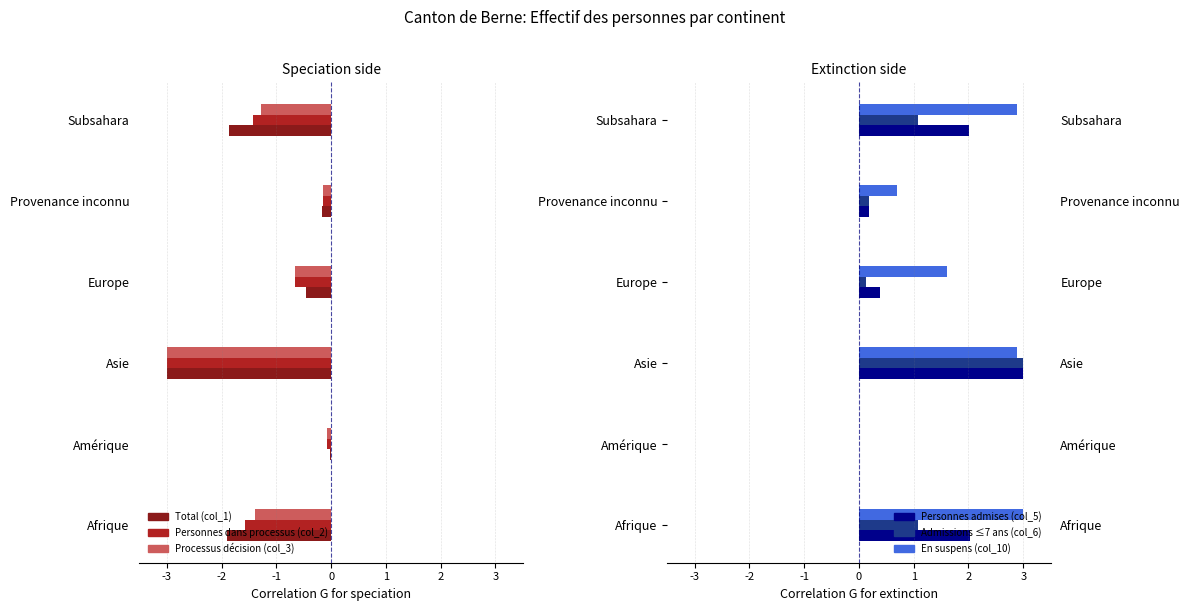

List the series in order of their peak value, highest first.

Personnes admises (col_5), Admissions ≤7 ans (col_6), En suspens (col_10), Total (col_1), Processus décision (col_3), Personnes dans processus (col_2)